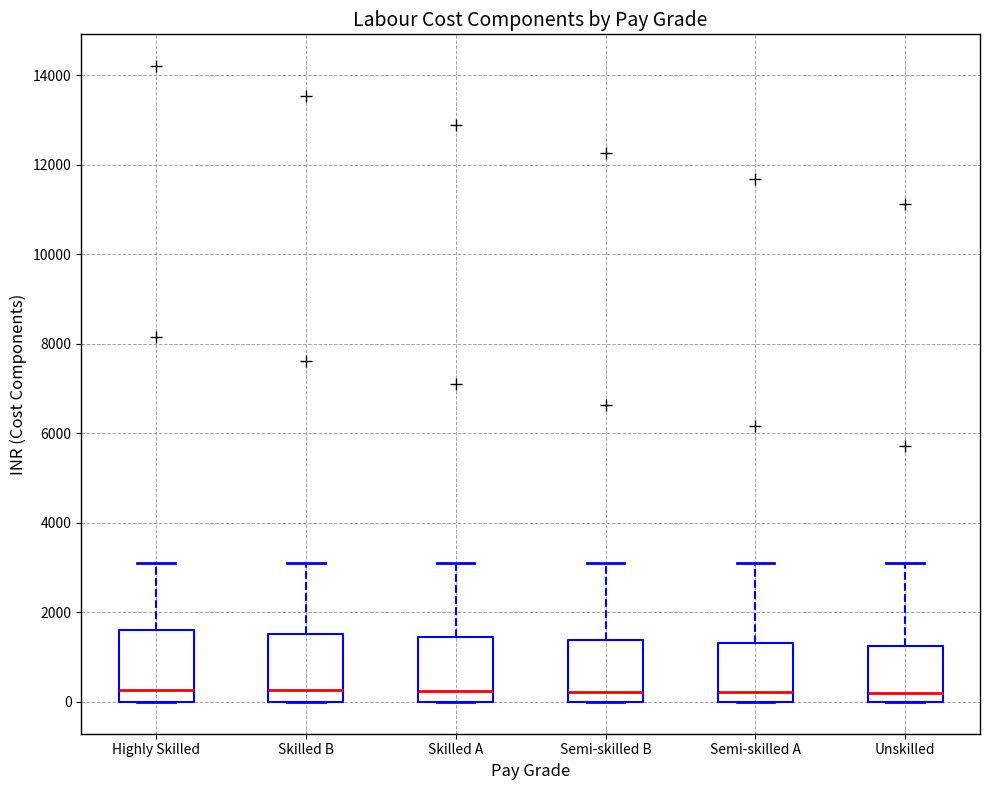

Where is the upper edge of the box for Semi-skilled A on the y-axis? The values are not printed on the chart, so give them approximately, as read against the axis.

1400